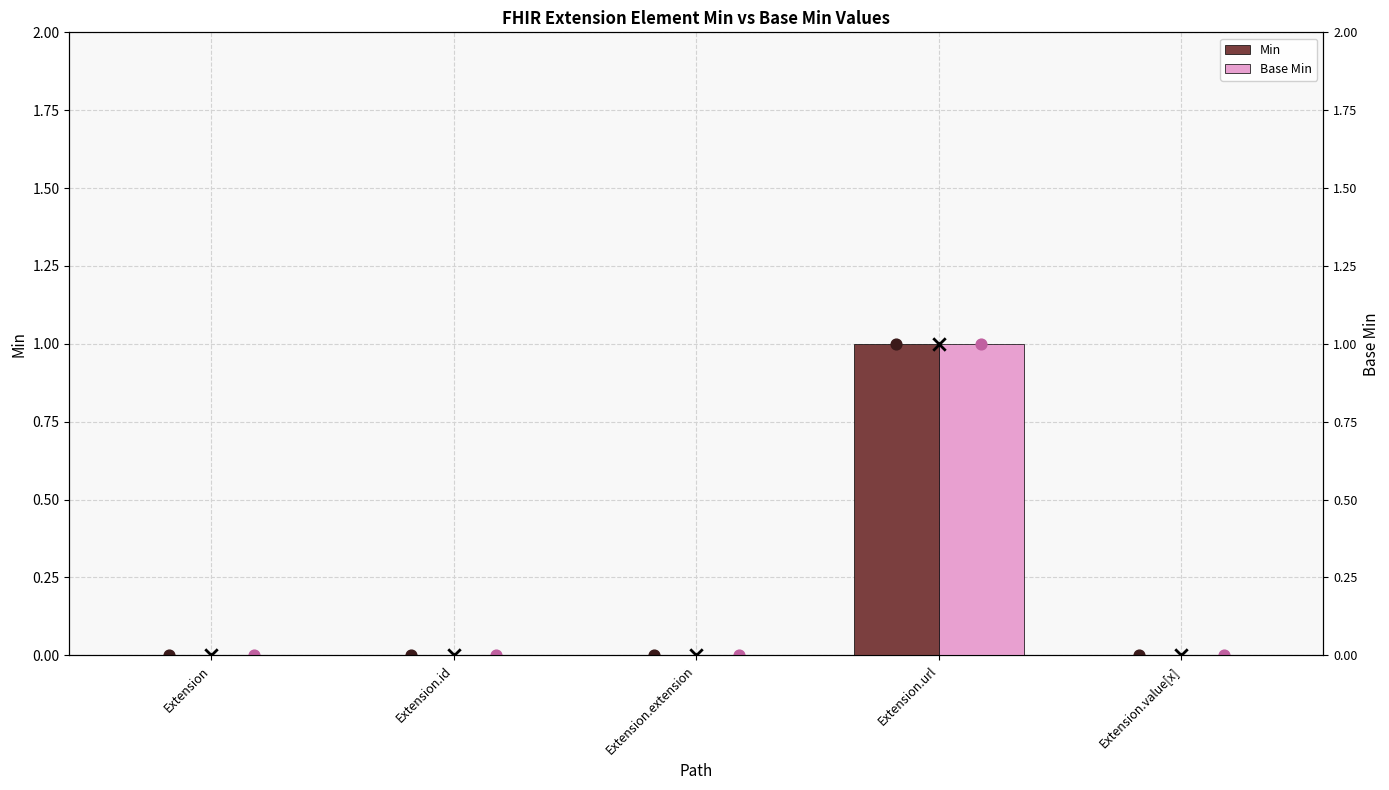

Which series contains the highest Y value?

Min